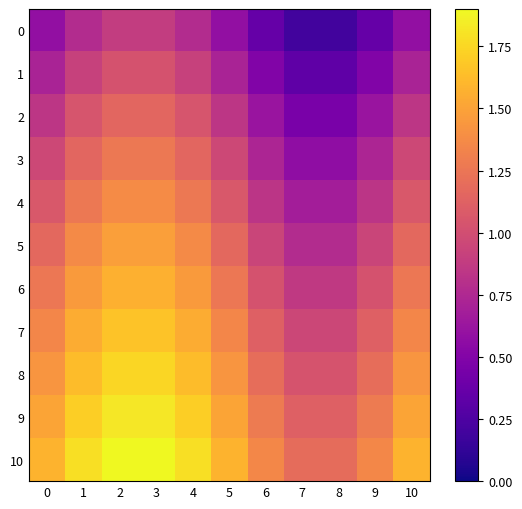

Reading right to left, what are all the values shown in this chart?

0: 10=0.6	9=0.4	8=0.2	7=0.2	6=0.4	5=0.6	4=0.8	3=0.9	2=0.9	1=0.8	0=0.6
1: 10=0.7	9=0.5	8=0.3	7=0.3	6=0.5	5=0.7	4=0.9	3=1.0	2=1.0	1=0.9	0=0.7
2: 10=0.8	9=0.6	8=0.5	7=0.5	6=0.6	5=0.8	4=1.0	3=1.2	2=1.2	1=1.0	0=0.8
3: 10=1.0	9=0.7	8=0.6	7=0.6	6=0.7	5=1.0	4=1.2	3=1.3	2=1.3	1=1.2	0=1.0
4: 10=1.1	9=0.8	8=0.7	7=0.7	6=0.8	5=1.1	4=1.3	3=1.4	2=1.4	1=1.3	0=1.1
5: 10=1.2	9=0.9	8=0.8	7=0.8	6=0.9	5=1.2	4=1.4	3=1.5	2=1.5	1=1.4	0=1.2
6: 10=1.3	9=1.0	8=0.9	7=0.9	6=1.0	5=1.3	4=1.5	3=1.6	2=1.6	1=1.5	0=1.3
7: 10=1.3	9=1.1	8=1.0	7=1.0	6=1.1	5=1.3	4=1.5	3=1.7	2=1.7	1=1.5	0=1.3
8: 10=1.4	9=1.2	8=1.0	7=1.0	6=1.2	5=1.4	4=1.6	3=1.7	2=1.7	1=1.6	0=1.4
9: 10=1.5	9=1.3	8=1.1	7=1.1	6=1.3	5=1.5	4=1.7	3=1.8	2=1.8	1=1.7	0=1.5
10: 10=1.6	9=1.4	8=1.2	7=1.2	6=1.4	5=1.6	4=1.8	3=1.9	2=1.9	1=1.8	0=1.6